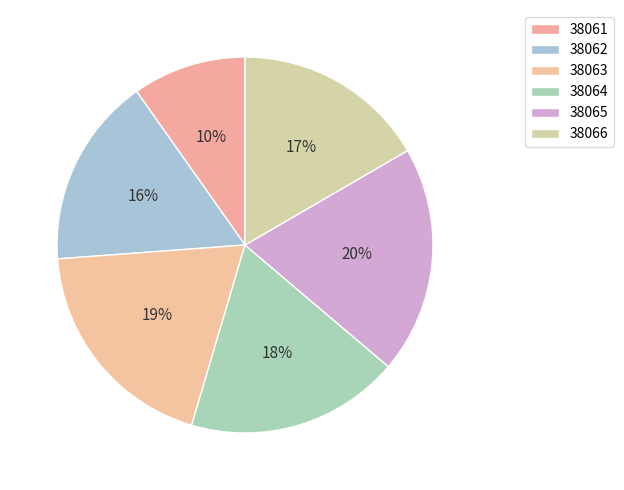

To the nearest percent, what is the combined percentage of 38066 and 38063?

36%